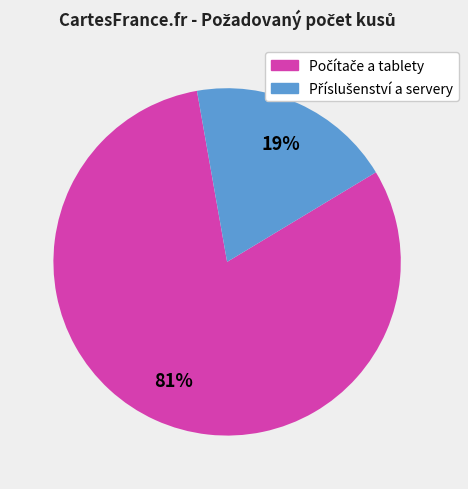

Is there any slice that represents more than half of the pie?

Yes